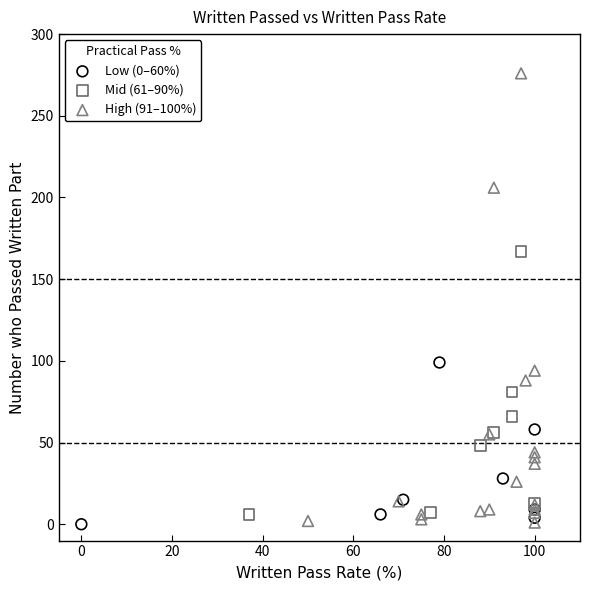

Which series has the largest Y range (max minus min)?

High (91–100%)